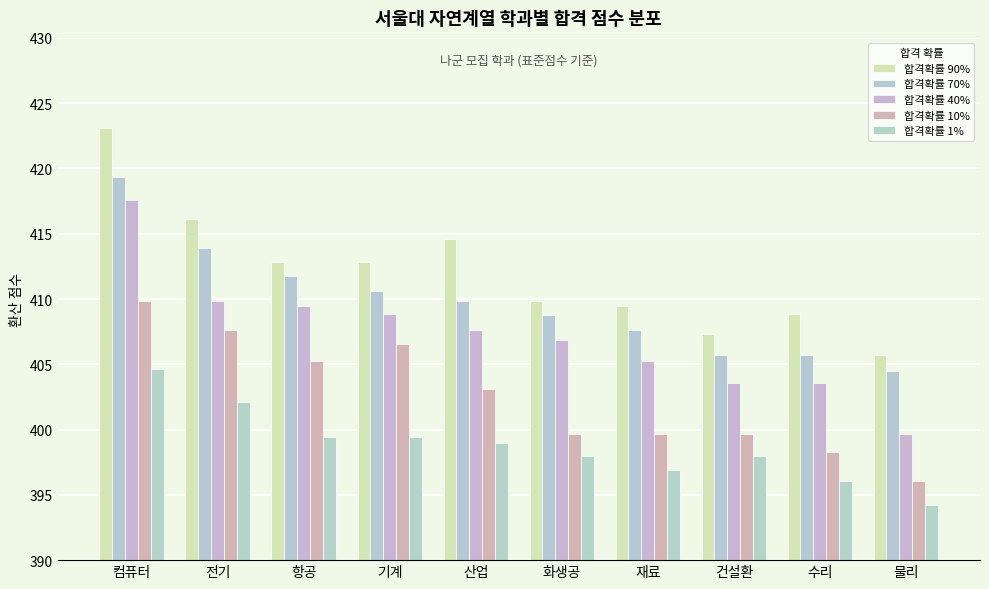

The 합격확률 90% series shows 408.8 at 수리. True or false?

True